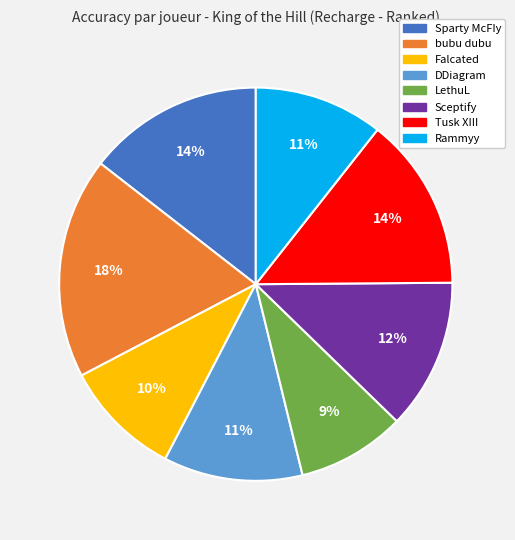

How many slices are in this pie chart?

8